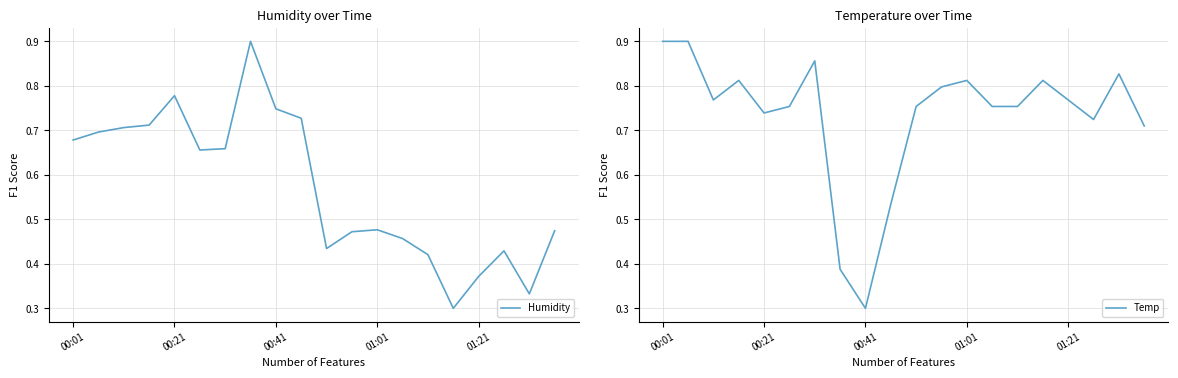

What is the highest value of the Humidity series?

0.9